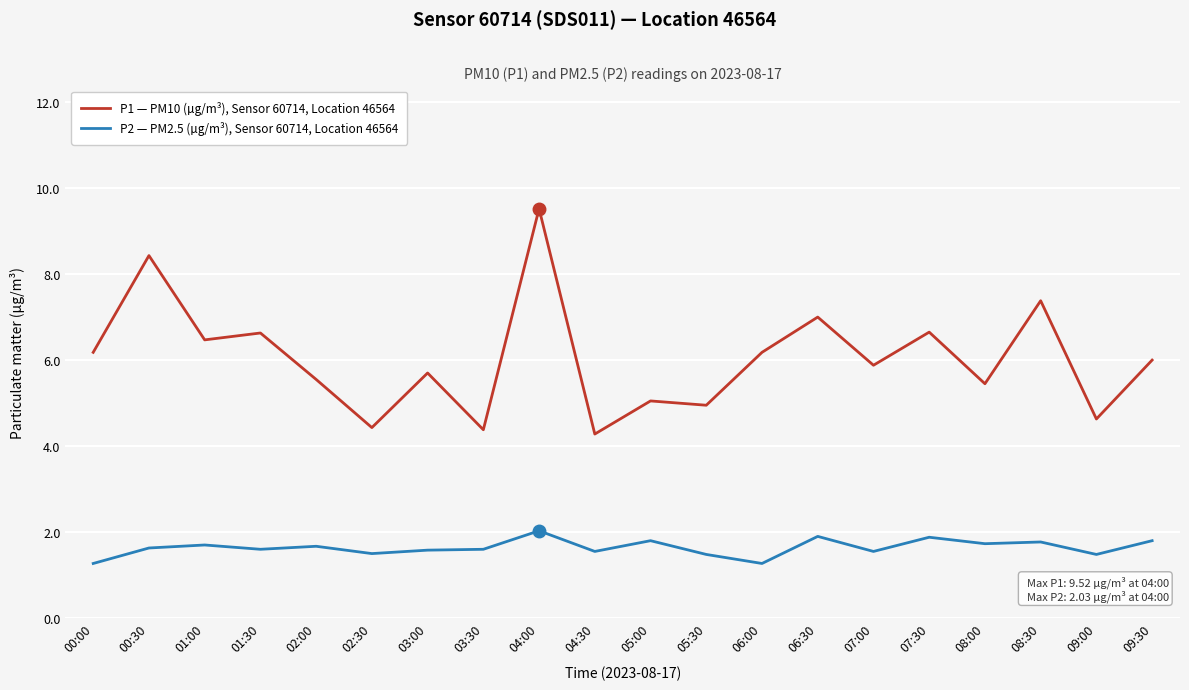

The P2 — PM2.5 (µg/m³), Sensor 60714, Location 46564 series shows 3.3 at 04:00. True or false?

False